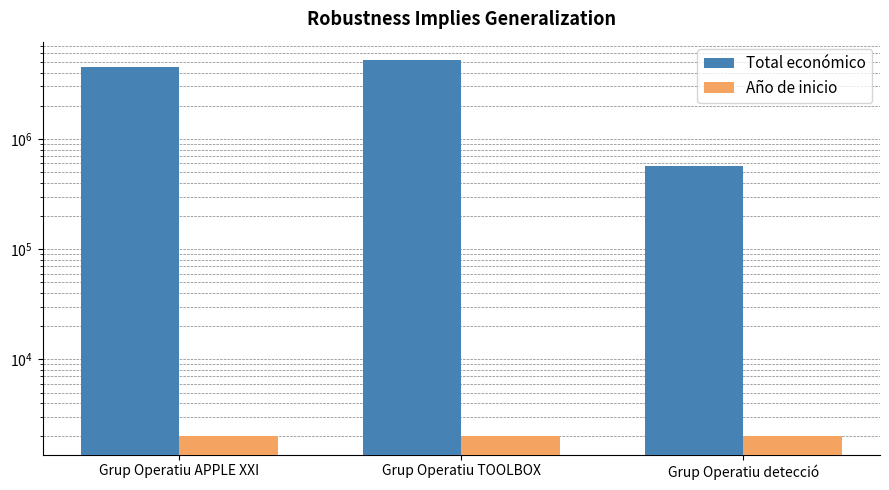

Which category has the lowest value in the Total económico series?

Grup Operatiu detecció